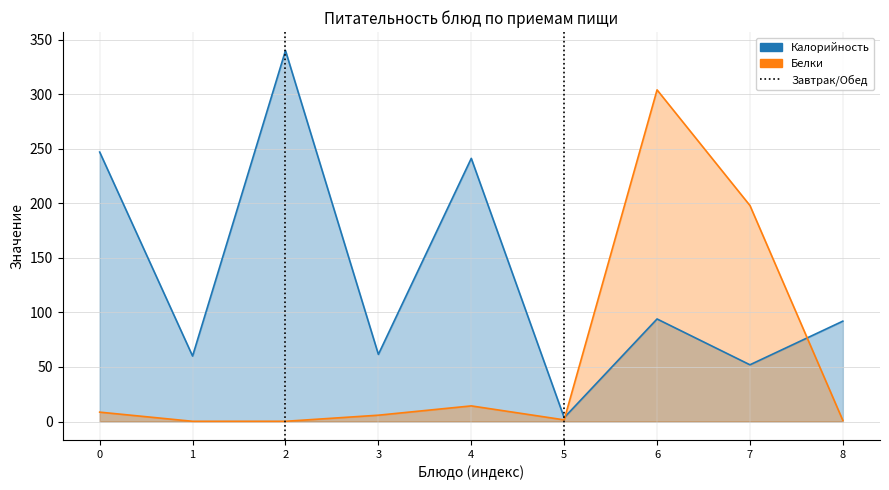

Is the value of Калорийность at 0 greater than the value of Белки at 5?

Yes